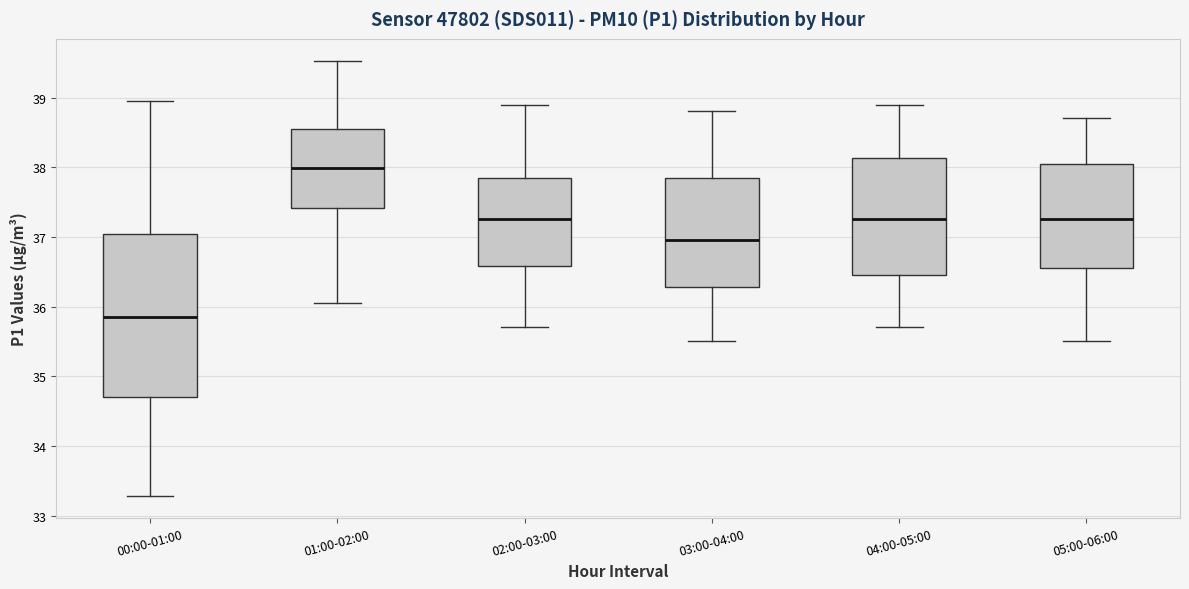

Comparing the boxes themselves (not the whiskers), which one is the tallest?

00:00-01:00